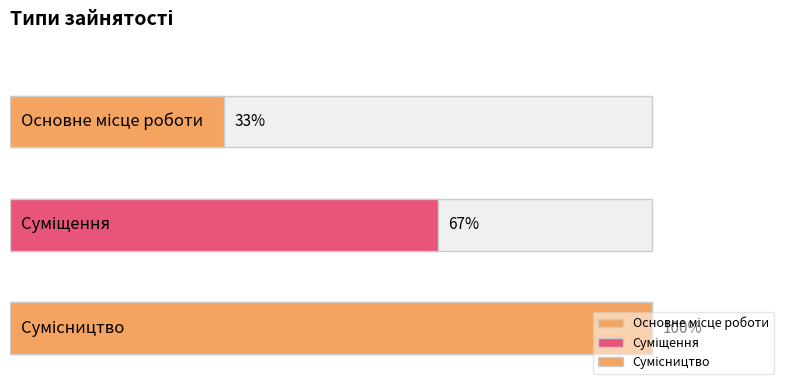

List the labels in order of value, largest first.

Сумісництво, Суміщення, Основне місце роботи